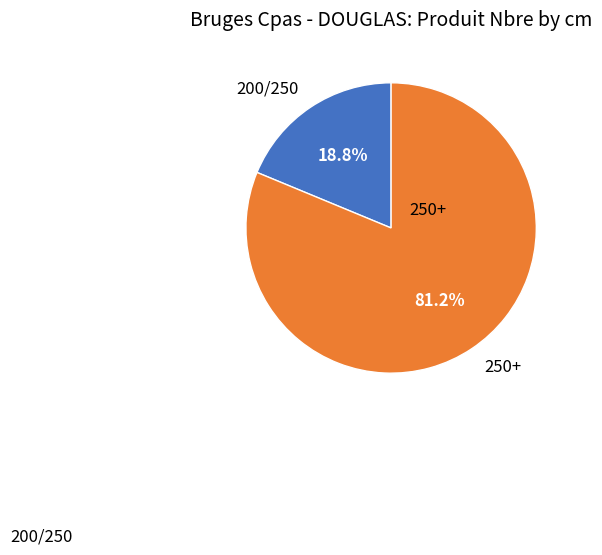

Is there any slice that represents more than half of the pie?

Yes